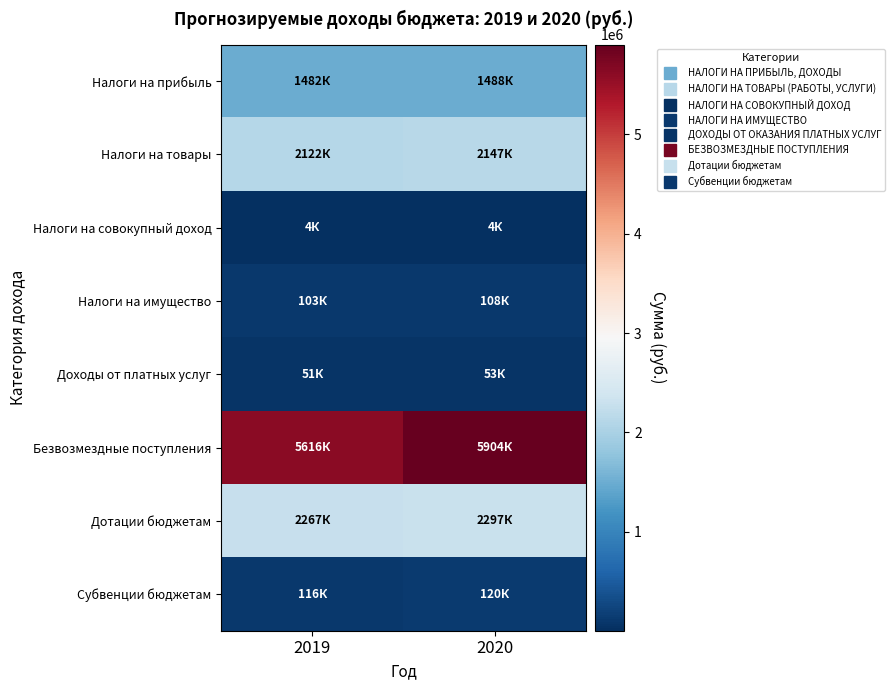

Reading left to right, what are all the values shown in this chart?

Налоги на прибыль: 2019=1482000.0	2020=1488000.0
Налоги на товары: 2019=2122082.3	2020=2146917.6
Налоги на совокупный доход: 2019=4200.0	2020=4300.0
Налоги на имущество: 2019=103000.0	2020=108000.0
Доходы от платных услуг: 2019=51000.0	2020=53000.0
Безвозмездные поступления: 2019=5616400.0	2020=5904100.0
Дотации бюджетам: 2019=2267300.0	2020=2297000.0
Субвенции бюджетам: 2019=115600.0	2020=119900.0